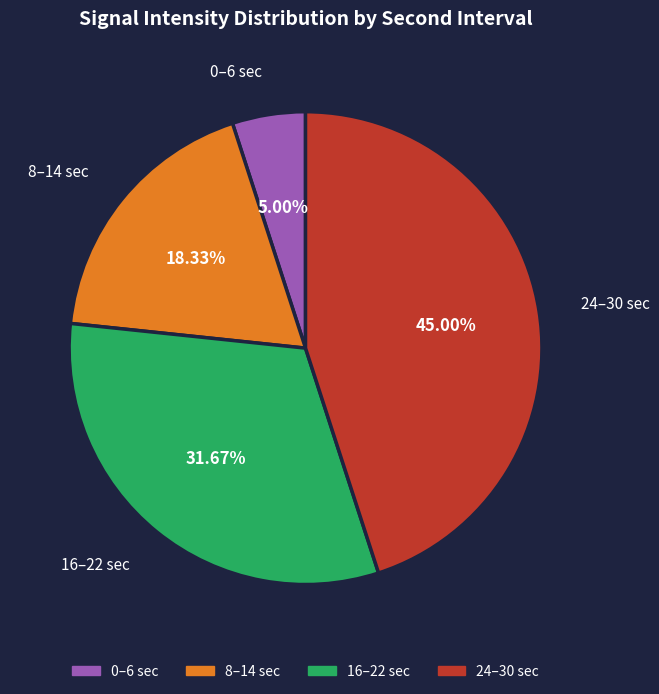

Is there any slice that represents more than half of the pie?

No